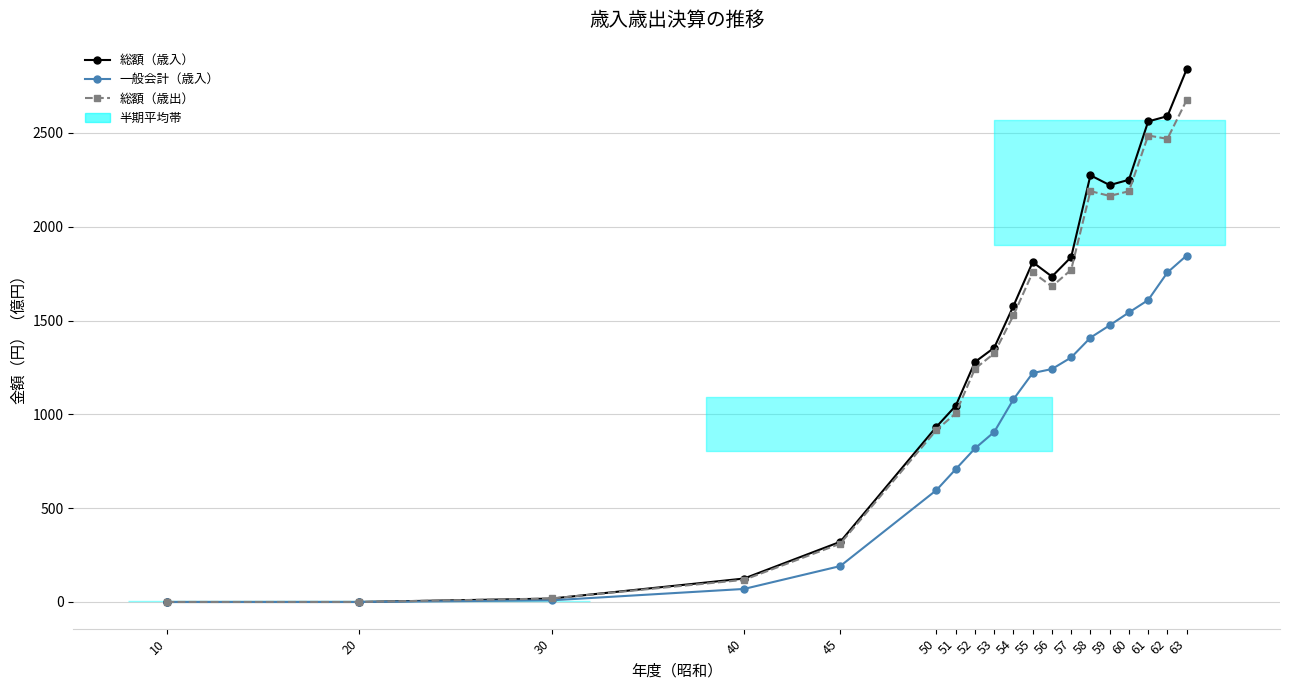

At which label does 総額（歳入） first exceed 1578?

54